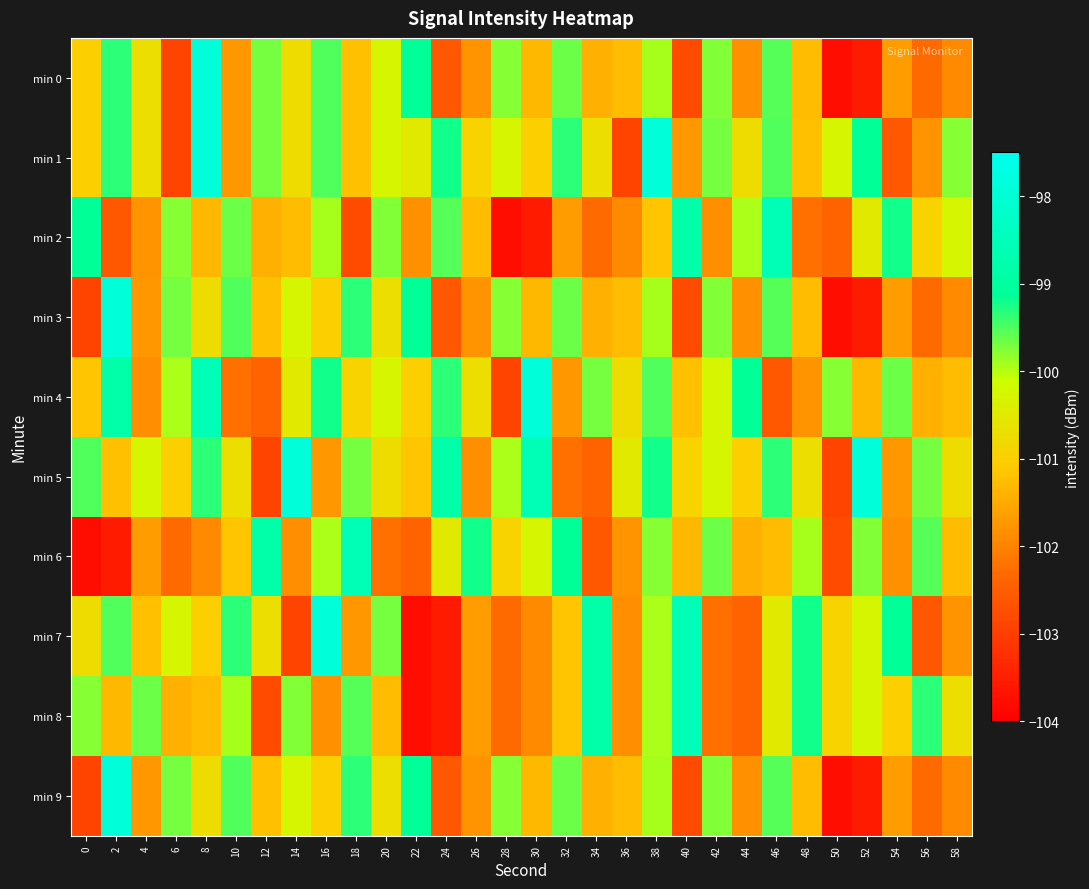

Reading left to right, transcribe all the data shown in this chart.

min 0: 0=-101.0	2=-99.4	4=-100.7	6=-102.9	8=-97.9	10=-101.7	12=-99.7	14=-100.8	16=-99.5	18=-101.2	20=-100.3	22=-99.2	24=-102.6	26=-101.8	28=-99.8	30=-101.3	32=-99.6	34=-101.4	36=-101.3	38=-99.9	40=-102.8	42=-99.7	44=-101.8	46=-99.5	48=-101.3	50=-103.8	52=-103.6	54=-101.7	56=-102.3	58=-101.9
min 1: 0=-101.0	2=-99.4	4=-100.7	6=-102.9	8=-97.9	10=-101.7	12=-99.7	14=-100.8	16=-99.5	18=-101.2	20=-100.3	22=-100.5	24=-99.2	26=-100.9	28=-100.3	30=-101.0	32=-99.4	34=-100.7	36=-102.9	38=-97.9	40=-101.7	42=-99.7	44=-100.8	46=-99.5	48=-101.2	50=-100.3	52=-99.2	54=-102.6	56=-101.8	58=-99.8
min 2: 0=-99.2	2=-102.6	4=-101.8	6=-99.8	8=-101.3	10=-99.6	12=-101.4	14=-101.3	16=-99.9	18=-102.8	20=-99.7	22=-101.8	24=-99.5	26=-101.3	28=-103.8	30=-103.6	32=-101.7	34=-102.3	36=-101.9	38=-101.1	40=-98.8	42=-101.8	44=-100.0	46=-98.6	48=-102.2	50=-102.4	52=-100.5	54=-99.2	56=-100.9	58=-100.3
min 3: 0=-102.9	2=-97.9	4=-101.7	6=-99.7	8=-100.8	10=-99.5	12=-101.2	14=-100.3	16=-101.0	18=-99.4	20=-100.7	22=-99.2	24=-102.6	26=-101.8	28=-99.8	30=-101.3	32=-99.6	34=-101.4	36=-101.3	38=-99.9	40=-102.8	42=-99.7	44=-101.8	46=-99.5	48=-101.3	50=-103.8	52=-103.6	54=-101.7	56=-102.3	58=-101.9
min 4: 0=-101.1	2=-98.8	4=-101.8	6=-100.0	8=-98.6	10=-102.2	12=-102.4	14=-100.5	16=-99.2	18=-100.9	20=-100.3	22=-101.0	24=-99.4	26=-100.7	28=-102.9	30=-97.9	32=-101.7	34=-99.7	36=-100.8	38=-99.5	40=-101.2	42=-100.3	44=-99.2	46=-102.6	48=-101.8	50=-99.8	52=-101.3	54=-99.6	56=-101.4	58=-101.3
min 5: 0=-99.5	2=-101.2	4=-100.3	6=-101.0	8=-99.4	10=-100.7	12=-102.9	14=-97.9	16=-101.7	18=-99.7	20=-100.8	22=-101.1	24=-98.8	26=-101.8	28=-100.0	30=-98.6	32=-102.2	34=-102.4	36=-100.5	38=-99.2	40=-100.9	42=-100.3	44=-101.0	46=-99.4	48=-100.7	50=-102.9	52=-97.9	54=-101.7	56=-99.7	58=-100.8
min 6: 0=-103.8	2=-103.6	4=-101.7	6=-102.3	8=-101.9	10=-101.1	12=-98.8	14=-101.8	16=-100.0	18=-98.6	20=-102.2	22=-102.4	24=-100.5	26=-99.2	28=-100.9	30=-100.3	32=-99.2	34=-102.6	36=-101.8	38=-99.8	40=-101.3	42=-99.6	44=-101.4	46=-101.3	48=-99.9	50=-102.8	52=-99.7	54=-101.8	56=-99.5	58=-101.3
min 7: 0=-100.8	2=-99.5	4=-101.2	6=-100.3	8=-101.0	10=-99.4	12=-100.7	14=-102.9	16=-97.9	18=-101.7	20=-99.7	22=-103.8	24=-103.6	26=-101.7	28=-102.3	30=-101.9	32=-101.1	34=-98.8	36=-101.8	38=-100.0	40=-98.6	42=-102.2	44=-102.4	46=-100.5	48=-99.2	50=-100.9	52=-100.3	54=-99.2	56=-102.6	58=-101.8
min 8: 0=-99.8	2=-101.3	4=-99.6	6=-101.4	8=-101.3	10=-99.9	12=-102.8	14=-99.7	16=-101.8	18=-99.5	20=-101.3	22=-103.8	24=-103.6	26=-101.7	28=-102.3	30=-101.9	32=-101.1	34=-98.8	36=-101.8	38=-100.0	40=-98.6	42=-102.2	44=-102.4	46=-100.5	48=-99.2	50=-100.9	52=-100.3	54=-101.0	56=-99.4	58=-100.7
min 9: 0=-102.9	2=-97.9	4=-101.7	6=-99.7	8=-100.8	10=-99.5	12=-101.2	14=-100.3	16=-101.0	18=-99.4	20=-100.7	22=-99.2	24=-102.6	26=-101.8	28=-99.8	30=-101.3	32=-99.6	34=-101.4	36=-101.3	38=-99.9	40=-102.8	42=-99.7	44=-101.8	46=-99.5	48=-101.3	50=-103.8	52=-103.6	54=-101.7	56=-102.3	58=-101.9